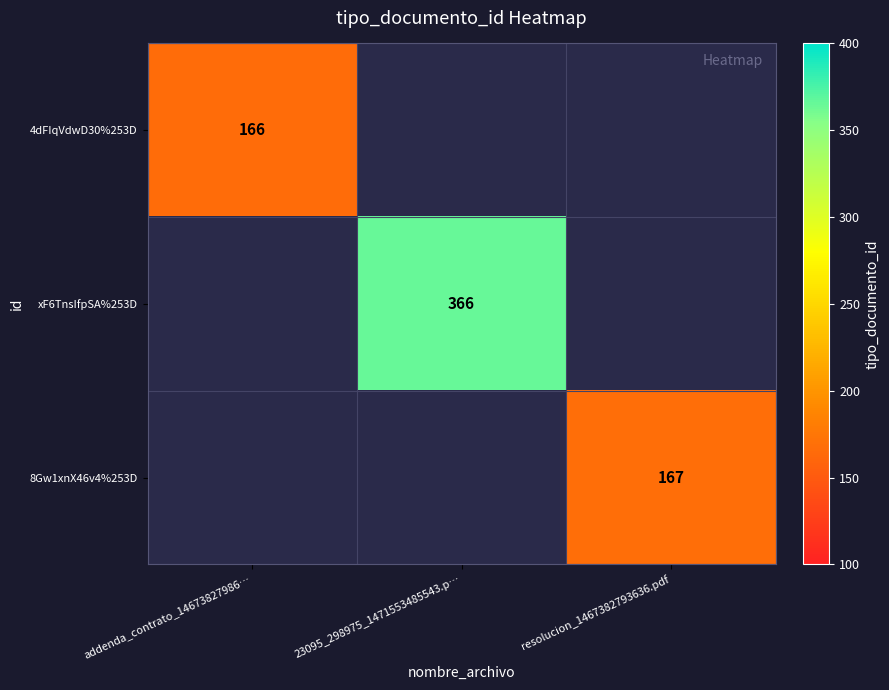

At how many categories does at least one series exceed 355?

1